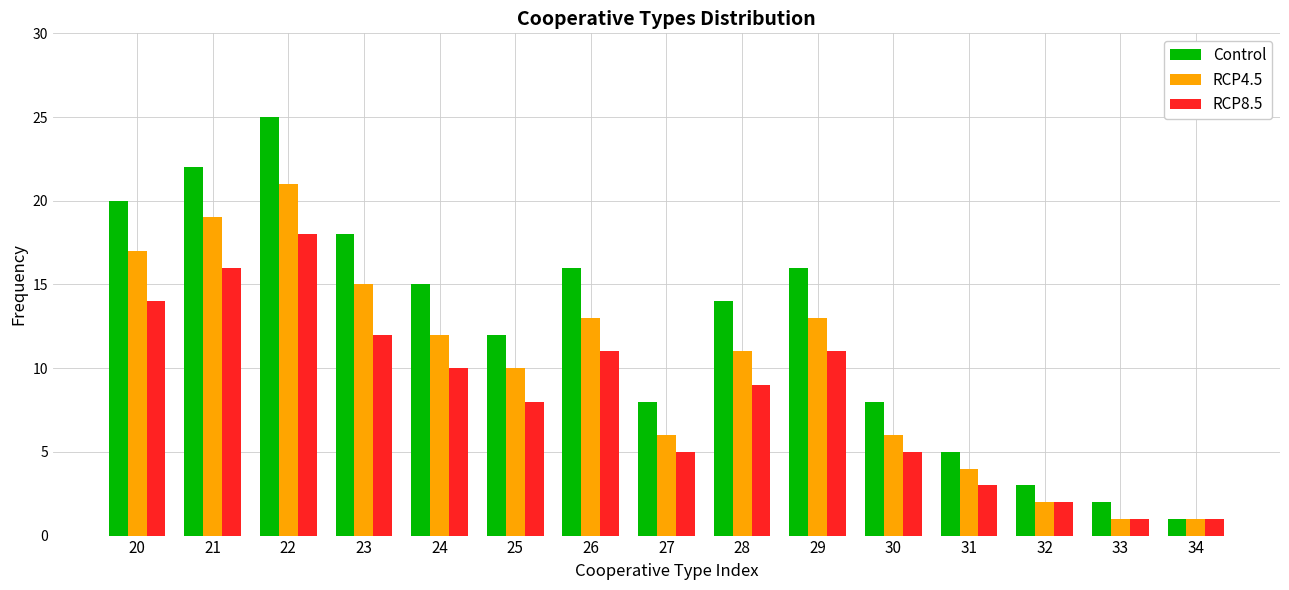

True or false: RCP4.5 has a value of 10 at 25.

True